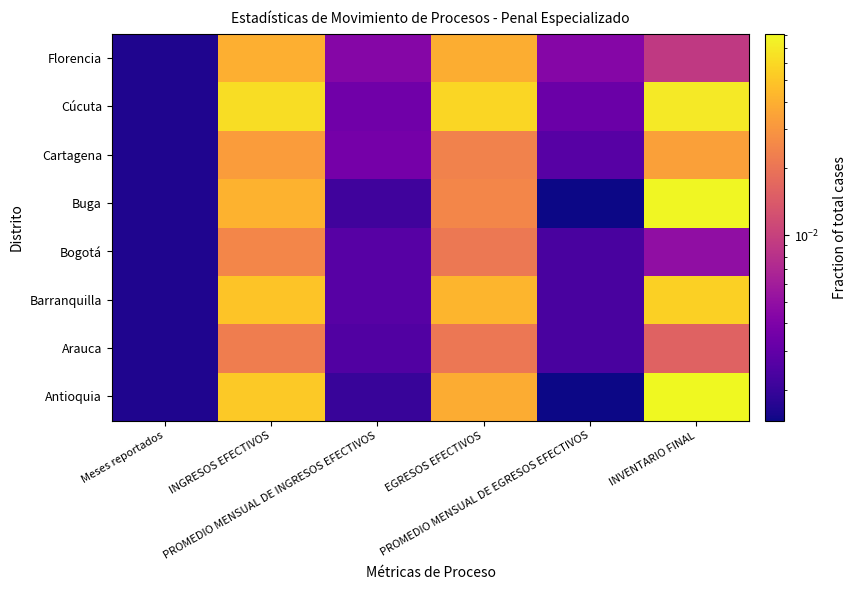

Reading left to right, extract all data points from this chart.

Antioquia: Meses reportados=0.0	INGRESOS EFECTIVOS=0.1	PROMEDIO MENSUAL DE INGRESOS EFECTIVOS=0.0	EGRESOS EFECTIVOS=0.0	PROMEDIO MENSUAL DE EGRESOS EFECTIVOS=0.0	INVENTARIO FINAL=0.1
Arauca: Meses reportados=0.0	INGRESOS EFECTIVOS=0.0	PROMEDIO MENSUAL DE INGRESOS EFECTIVOS=0.0	EGRESOS EFECTIVOS=0.0	PROMEDIO MENSUAL DE EGRESOS EFECTIVOS=0.0	INVENTARIO FINAL=0.0
Barranquilla: Meses reportados=0.0	INGRESOS EFECTIVOS=0.0	PROMEDIO MENSUAL DE INGRESOS EFECTIVOS=0.0	EGRESOS EFECTIVOS=0.0	PROMEDIO MENSUAL DE EGRESOS EFECTIVOS=0.0	INVENTARIO FINAL=0.1
Bogotá: Meses reportados=0.0	INGRESOS EFECTIVOS=0.0	PROMEDIO MENSUAL DE INGRESOS EFECTIVOS=0.0	EGRESOS EFECTIVOS=0.0	PROMEDIO MENSUAL DE EGRESOS EFECTIVOS=0.0	INVENTARIO FINAL=0.0
Buga: Meses reportados=0.0	INGRESOS EFECTIVOS=0.0	PROMEDIO MENSUAL DE INGRESOS EFECTIVOS=0.0	EGRESOS EFECTIVOS=0.0	PROMEDIO MENSUAL DE EGRESOS EFECTIVOS=0.0	INVENTARIO FINAL=0.1
Cartagena: Meses reportados=0.0	INGRESOS EFECTIVOS=0.0	PROMEDIO MENSUAL DE INGRESOS EFECTIVOS=0.0	EGRESOS EFECTIVOS=0.0	PROMEDIO MENSUAL DE EGRESOS EFECTIVOS=0.0	INVENTARIO FINAL=0.0
Cúcuta: Meses reportados=0.0	INGRESOS EFECTIVOS=0.1	PROMEDIO MENSUAL DE INGRESOS EFECTIVOS=0.0	EGRESOS EFECTIVOS=0.1	PROMEDIO MENSUAL DE EGRESOS EFECTIVOS=0.0	INVENTARIO FINAL=0.1
Florencia: Meses reportados=0.0	INGRESOS EFECTIVOS=0.0	PROMEDIO MENSUAL DE INGRESOS EFECTIVOS=0.0	EGRESOS EFECTIVOS=0.0	PROMEDIO MENSUAL DE EGRESOS EFECTIVOS=0.0	INVENTARIO FINAL=0.0